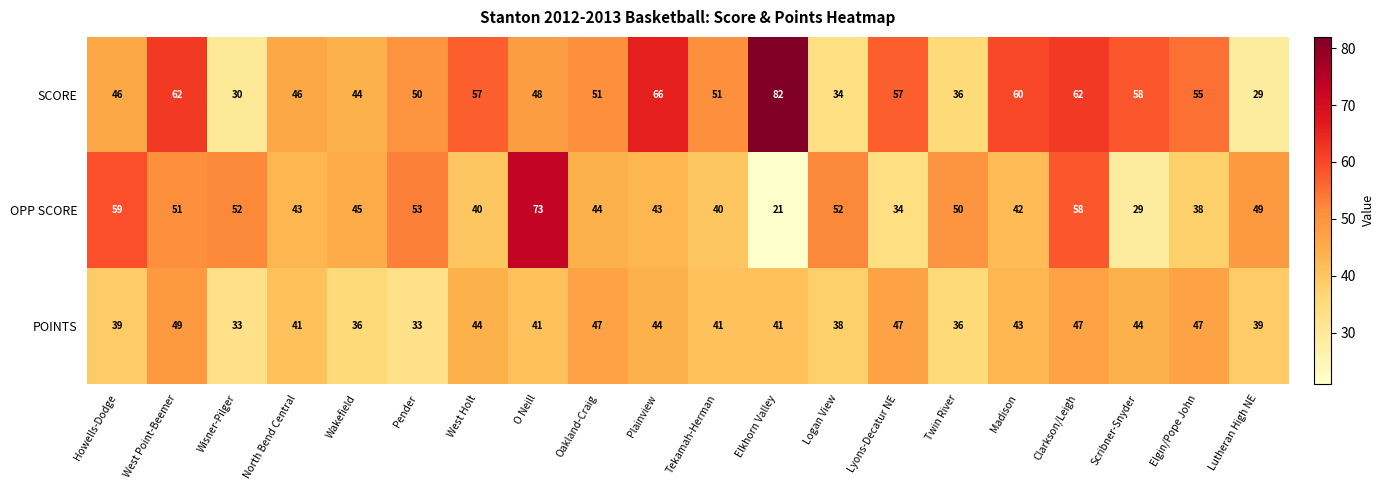

Is the value of POINTS at Tekamah-Herman greater than the value of SCORE at Lyons-Decatur NE?

No